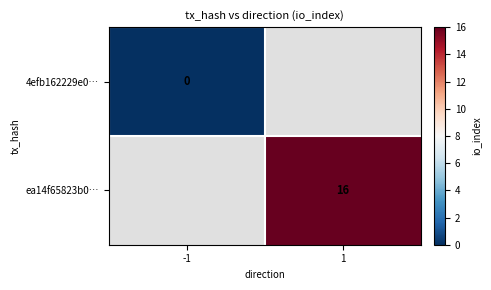

Is it true that ea14f65823b0… equals 4 at 1?

False